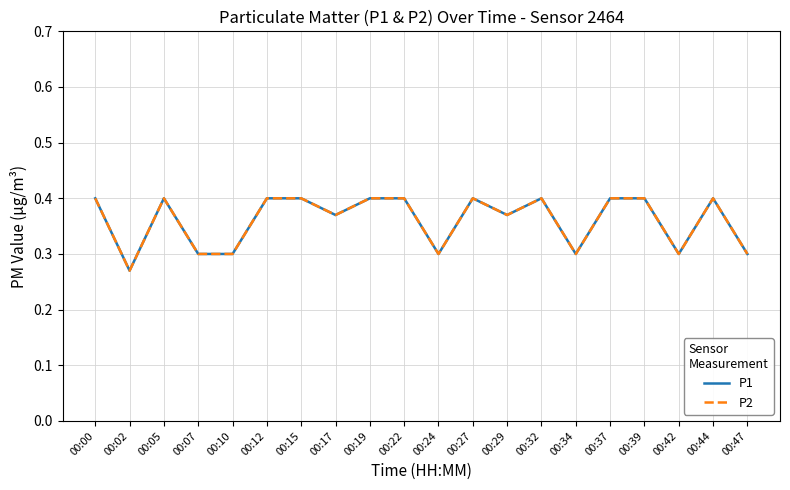

What is the sum of all P1 values?

7.2